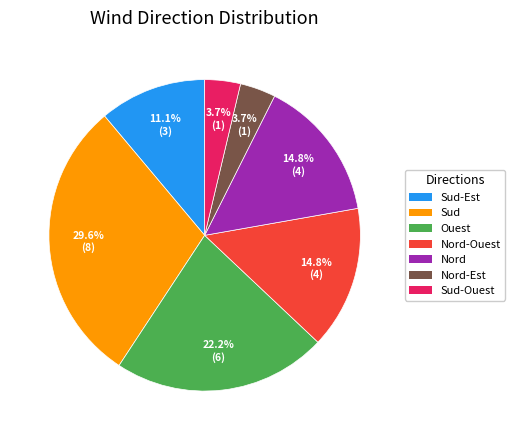

How many segments does this pie chart have?

7